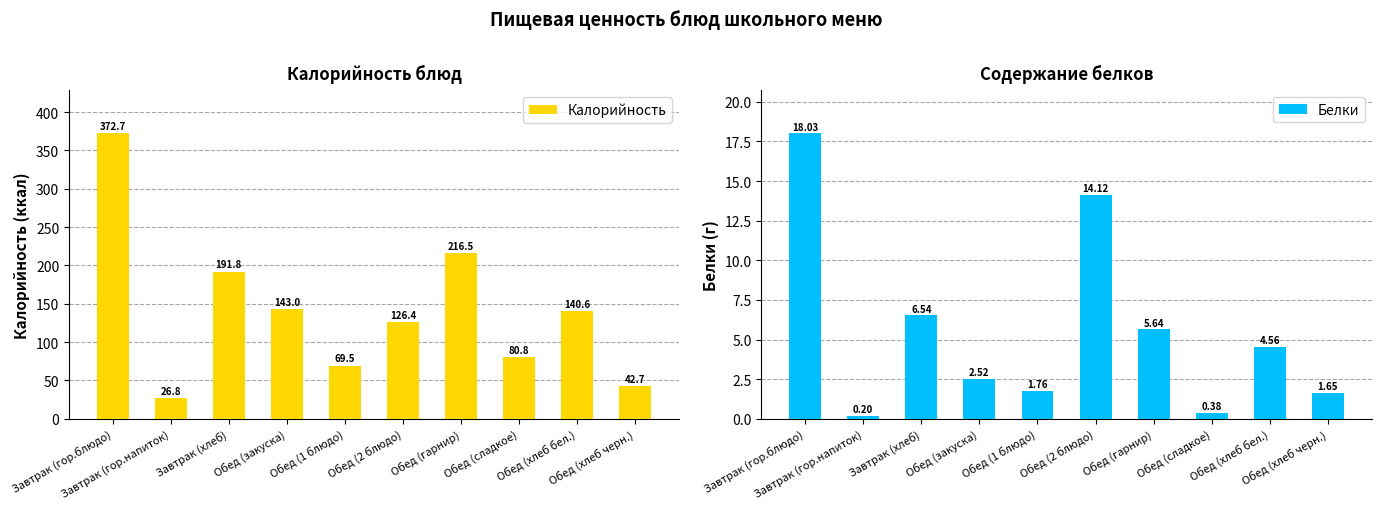

Reading right to left, list all the values displayed in this chart.

Калорийность: Обед (хлеб черн.)=42.7	Обед (хлеб бел.)=140.6	Обед (сладкое)=80.8	Обед (гарнир)=216.5	Обед (2 блюдо)=126.4	Обед (1 блюдо)=69.5	Обед (закуска)=143.0	Завтрак (хлеб)=191.8	Завтрак (гор.напиток)=26.8	Завтрак (гор.блюдо)=372.7
Белки: Обед (хлеб черн.)=1.6	Обед (хлеб бел.)=4.6	Обед (сладкое)=0.4	Обед (гарнир)=5.6	Обед (2 блюдо)=14.1	Обед (1 блюдо)=1.8	Обед (закуска)=2.5	Завтрак (хлеб)=6.5	Завтрак (гор.напиток)=0.2	Завтрак (гор.блюдо)=18.0